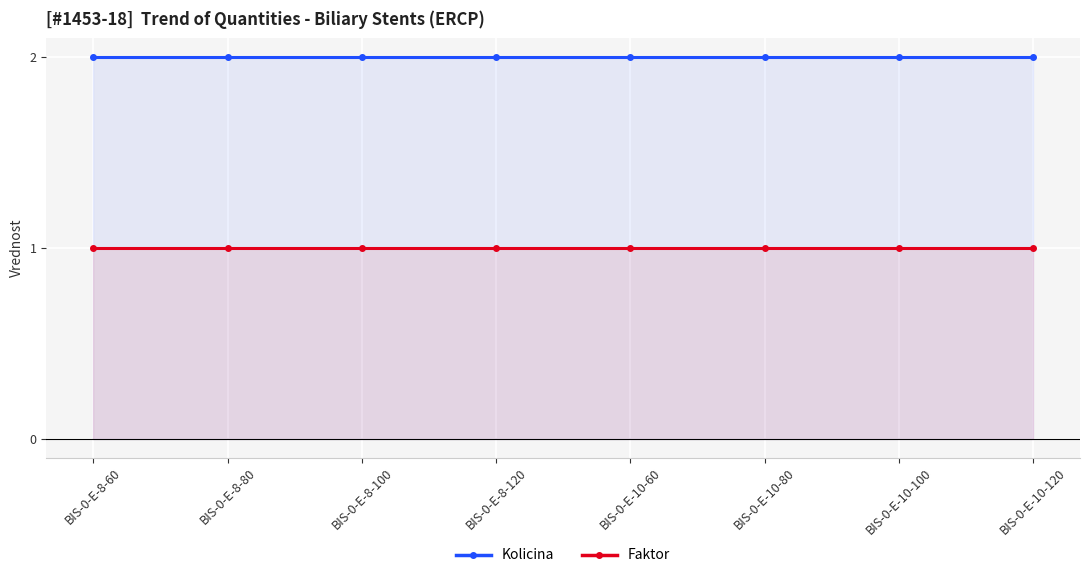

Which series has the widest spread of values?

Kolicina